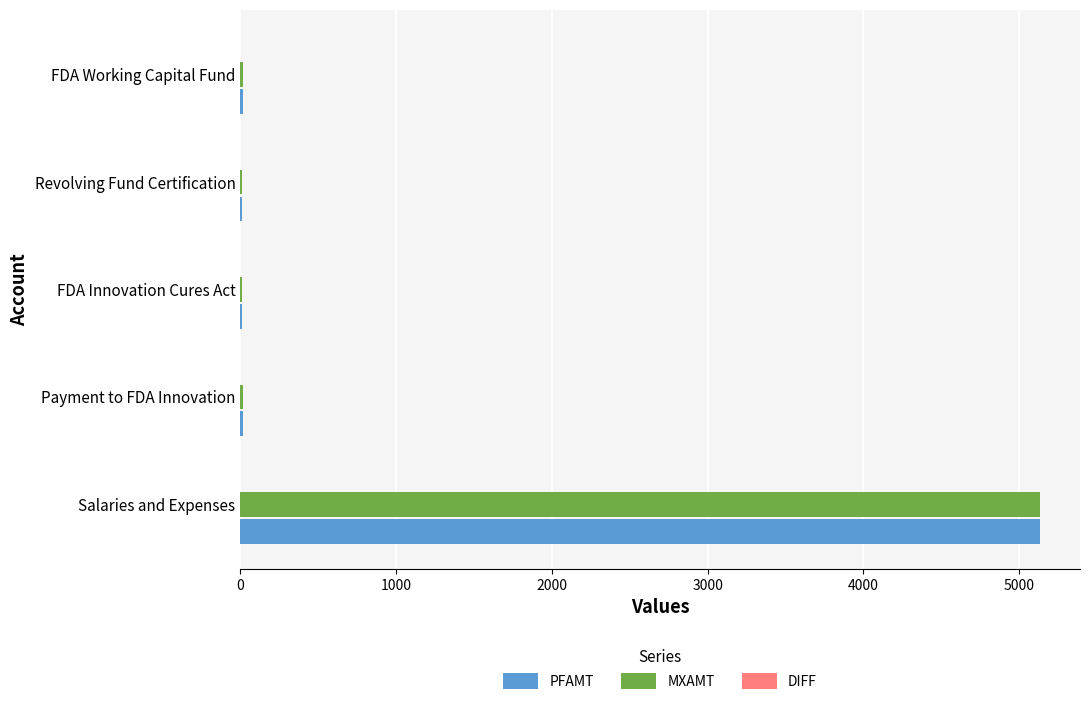

How many series are shown in this chart?

2